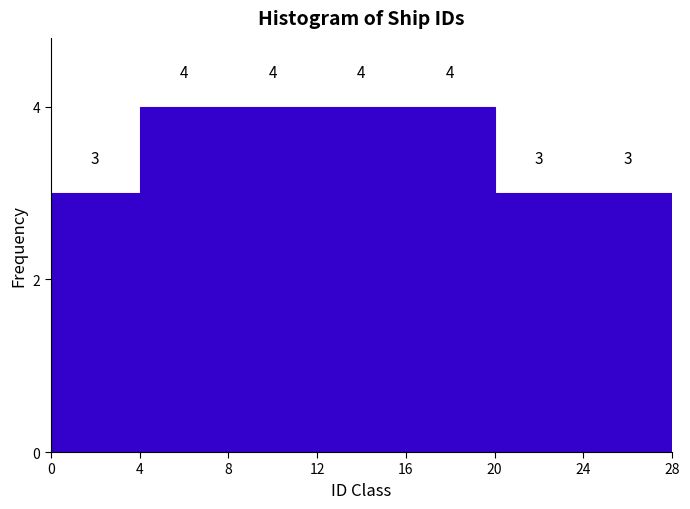

Reading left to right, transcribe this chart: for each bar, give the range it covers on the x-axis and its height.

0 to 4: 3
4 to 8: 4
8 to 12: 4
12 to 16: 4
16 to 20: 4
20 to 24: 3
24 to 28: 3